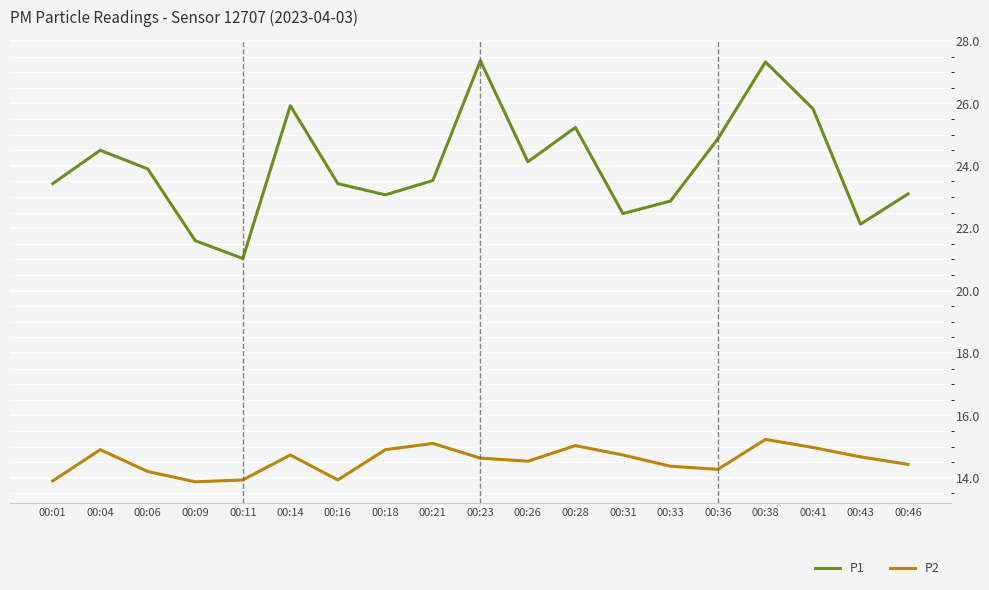

What is the difference between the P1 values at 00:41 and 00:21?

2.3